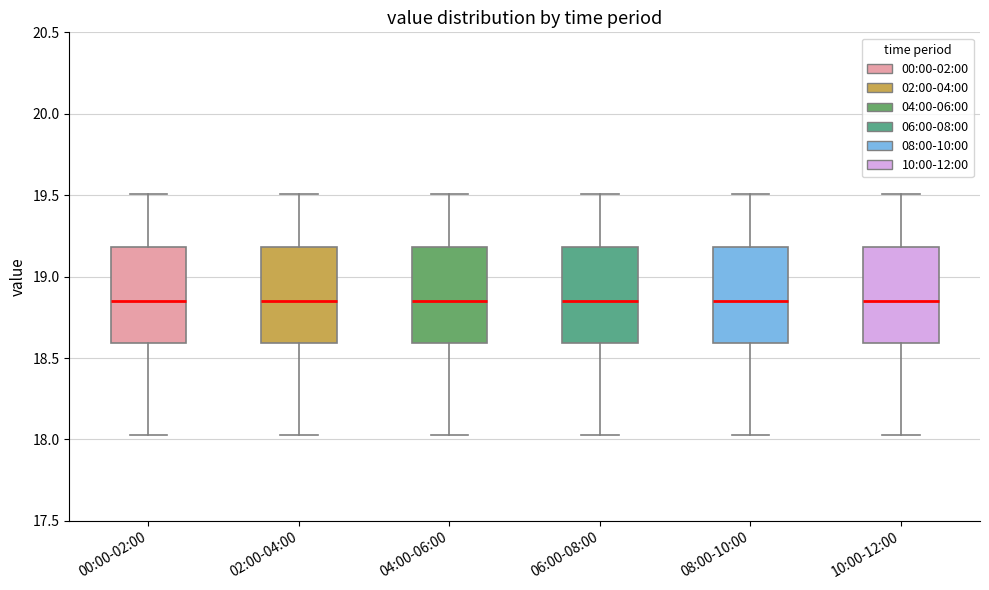

Reading left to right, read every box against the y-axis: the position of its median line, the range the box covers, and the ends of its whiskers. The values are not printed on the chart, so give them approximately, as read against the axis.

00:00-02:00: median 18.85, box 18.60 to 19.20, whiskers 18.05 to 19.50
02:00-04:00: median 18.85, box 18.60 to 19.20, whiskers 18.05 to 19.50
04:00-06:00: median 18.85, box 18.60 to 19.20, whiskers 18.05 to 19.50
06:00-08:00: median 18.85, box 18.60 to 19.20, whiskers 18.05 to 19.50
08:00-10:00: median 18.85, box 18.60 to 19.20, whiskers 18.05 to 19.50
10:00-12:00: median 18.85, box 18.60 to 19.20, whiskers 18.05 to 19.50